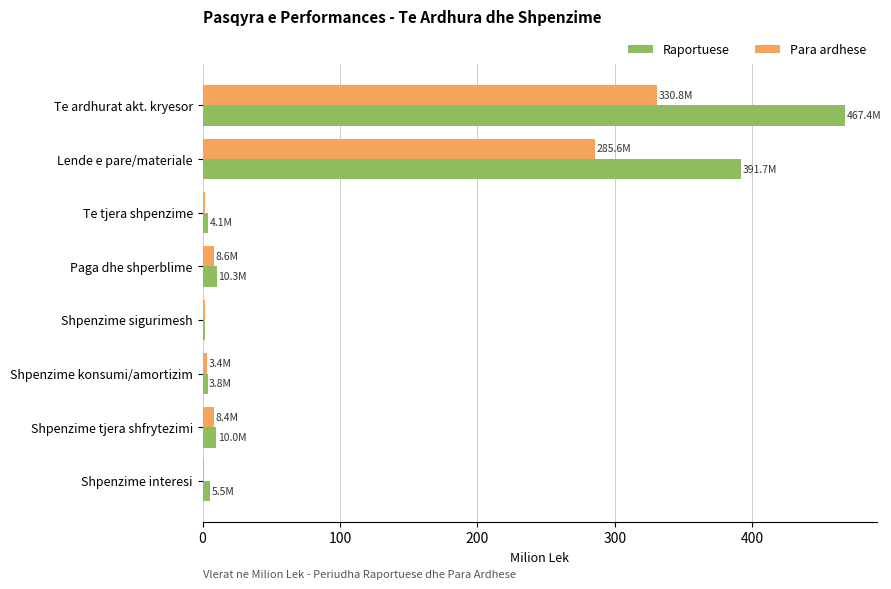

What are all the series names shown in the legend?

Raportuese, Para ardhese